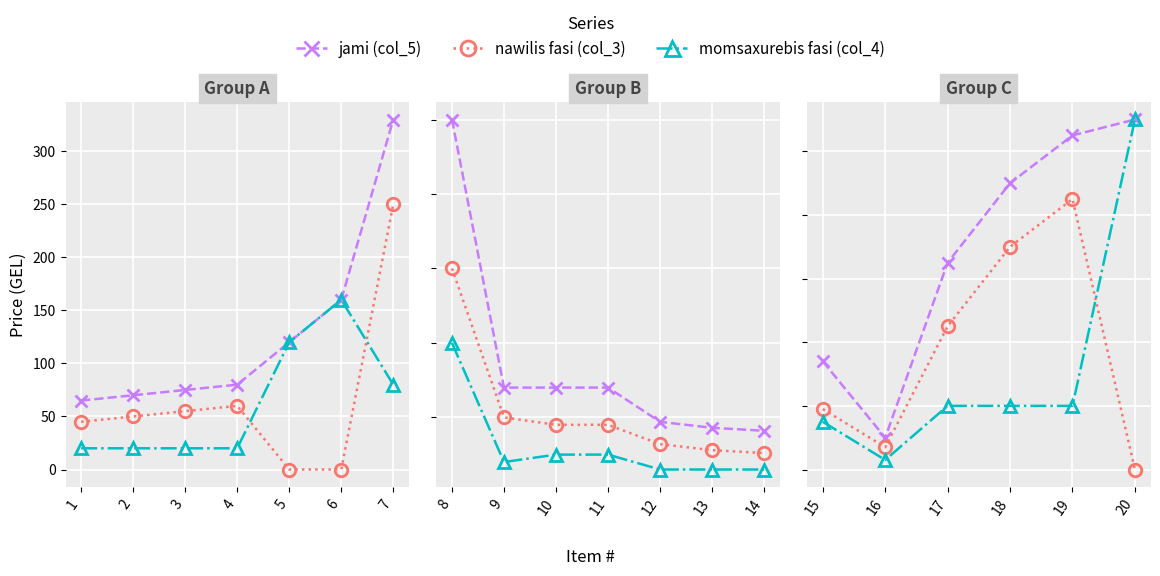

Which series changed the most between 15 and 18?

jami (col_5)